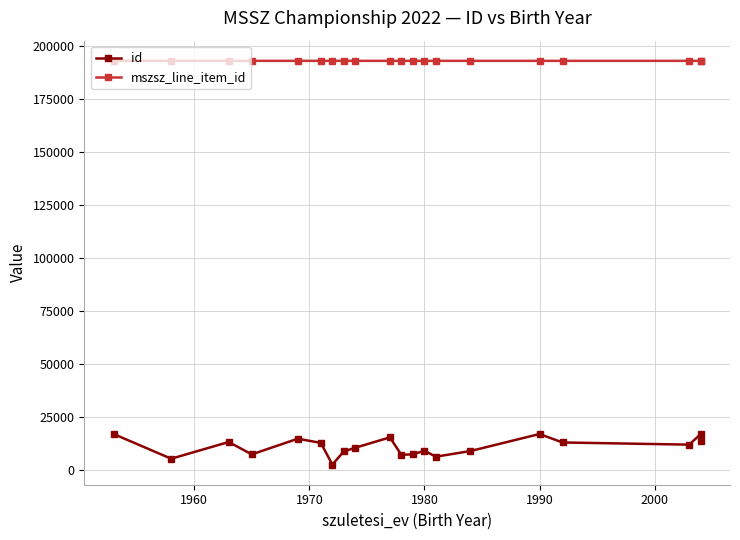

Does the chart have visible grid lines?

Yes